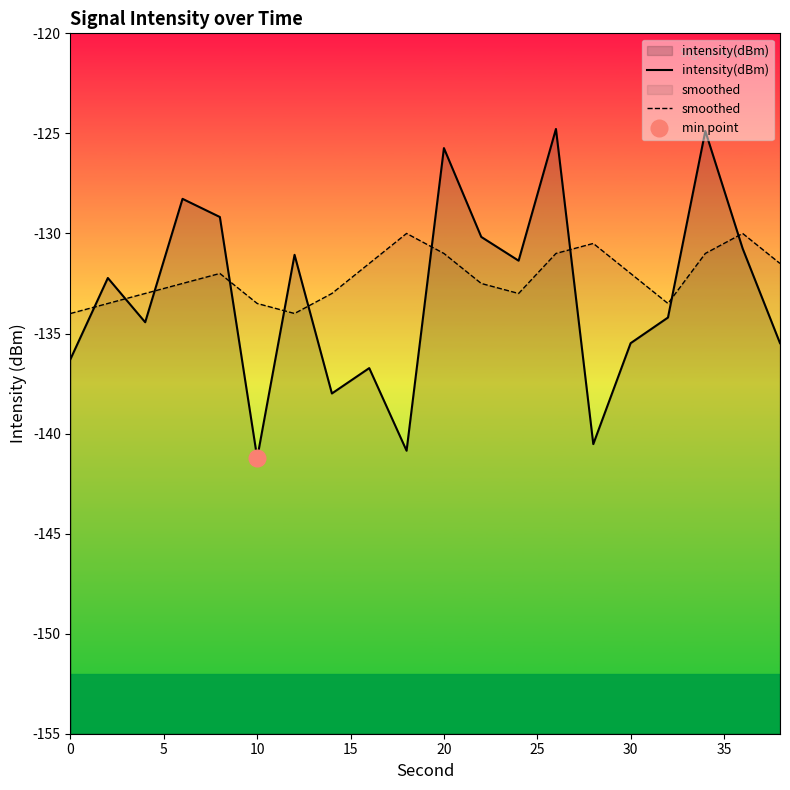

What are all the series names shown in the legend?

intensity(dBm), smoothed